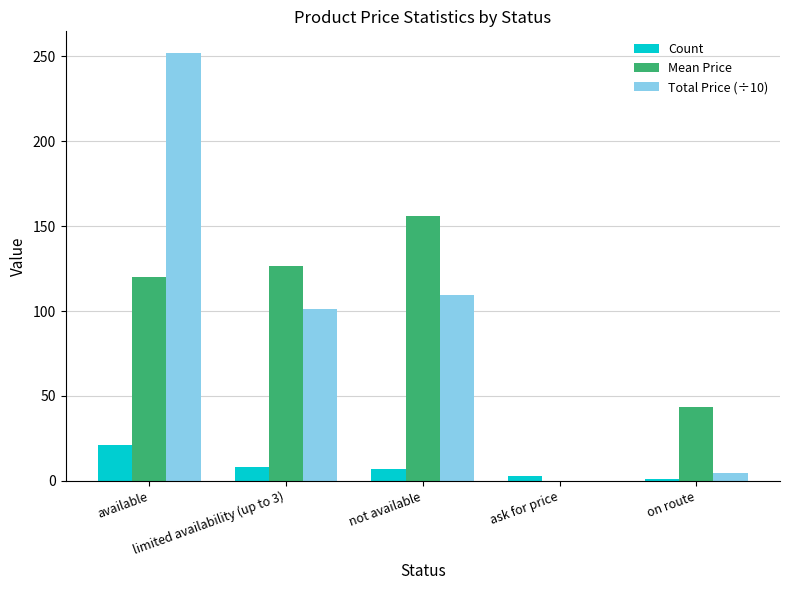

Are the bars grouped side by side (vs. stacked)?

Yes